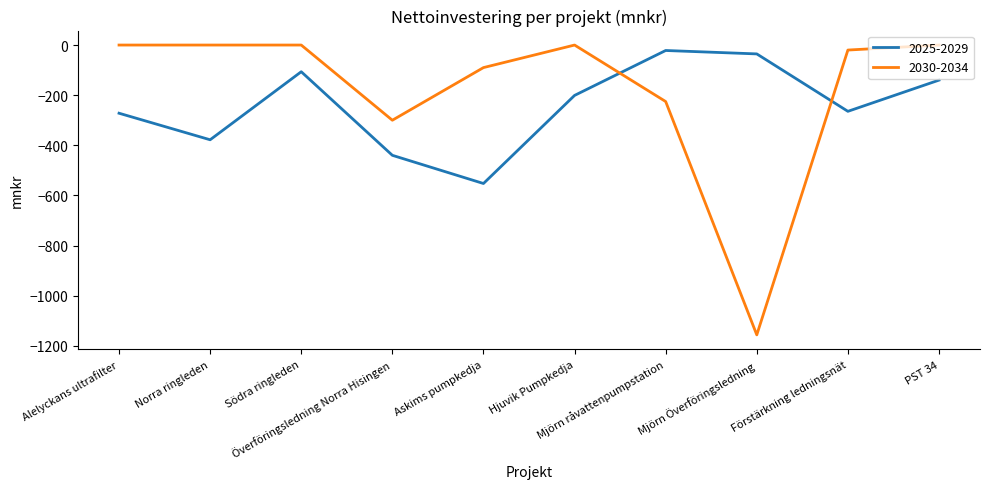

Rank the series by their average value, from lowest to highest.

2025-2029, 2030-2034